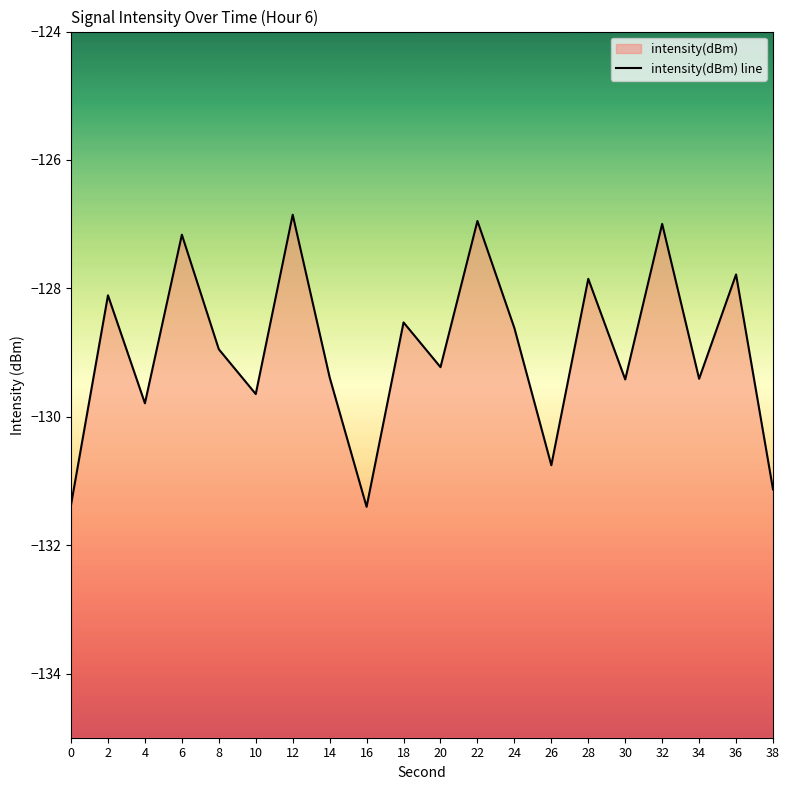

True or false: there are more than 0 points higher than both neighbors.

True